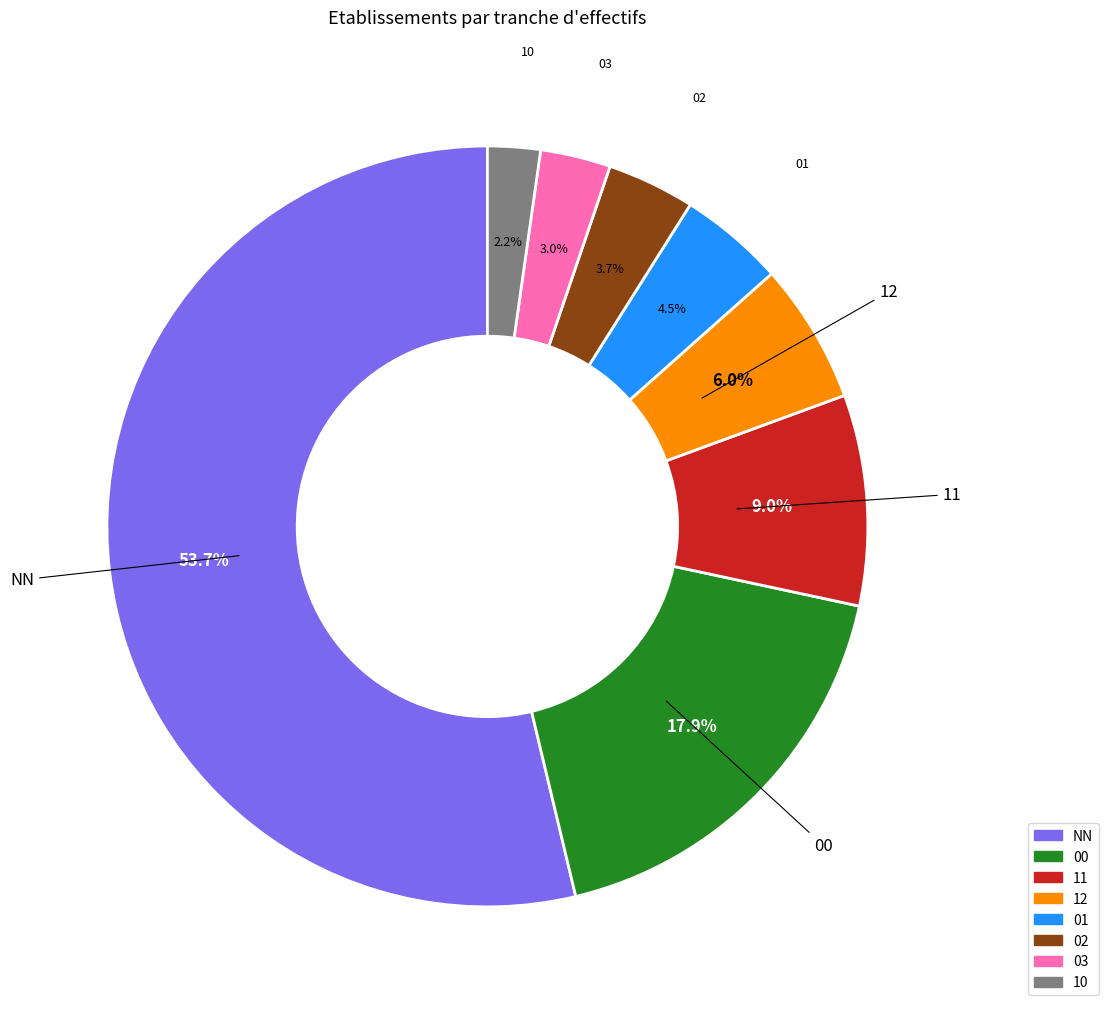

Count the number of slices in the pie.

8